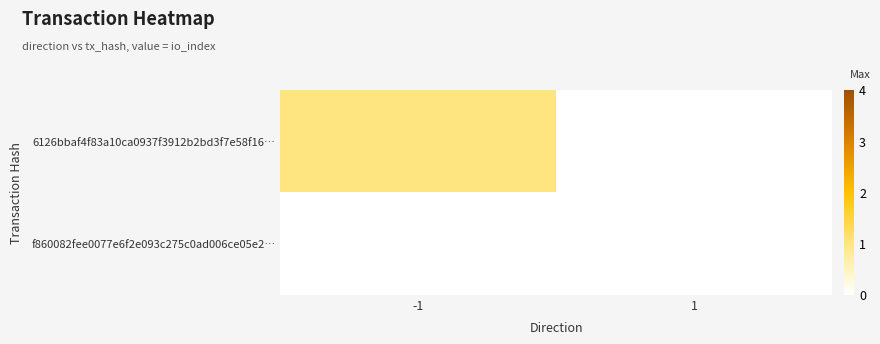

At -1, list the series in order from largest to smallest.

6126bbaf4f83a10ca0937f3912b2bd3f7e58f16…, f860082fee0077e6f2e093c275c0ad006ce05e2…